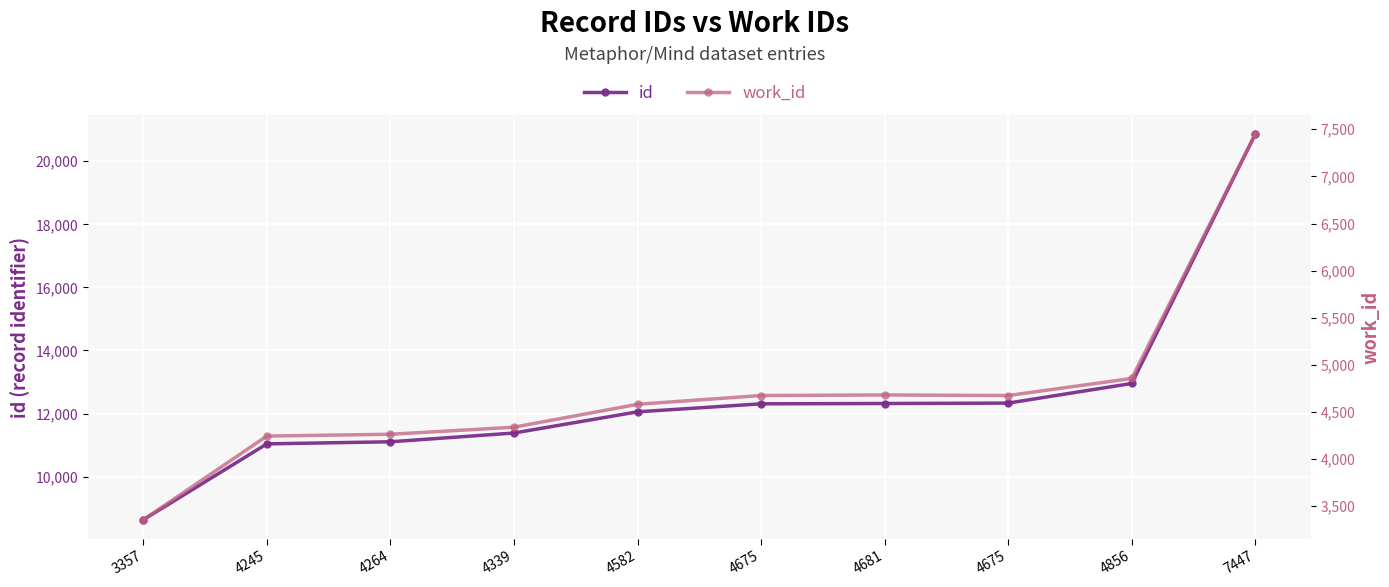

What is the difference between the second highest and minimum values in the id series?

4323